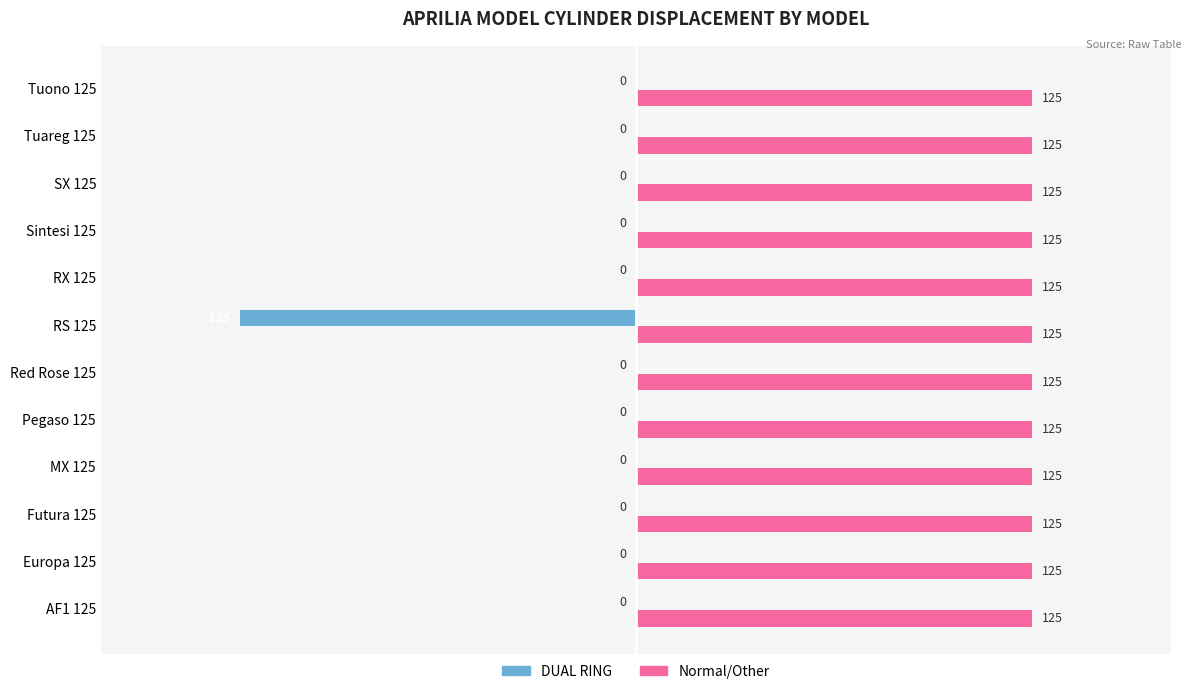

What value does the Normal/Other series have at Red Rose 125?

125